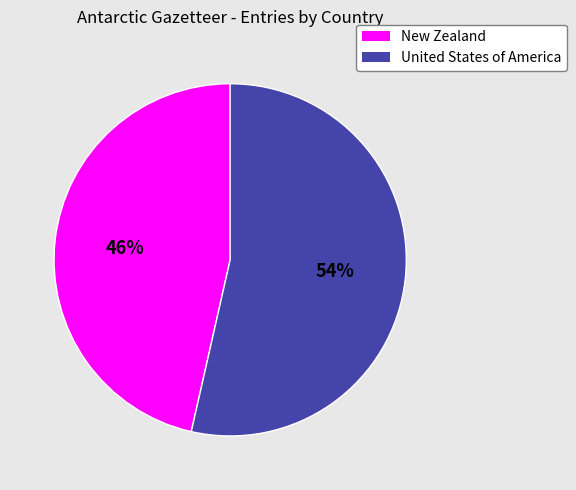

Which slice is the largest?

United States of America